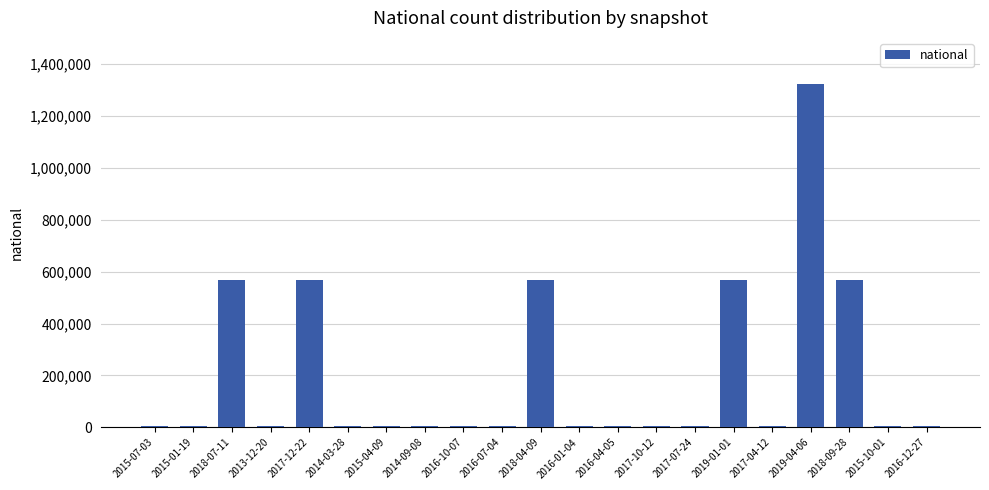

Reading left to right, what are all the values shown in this chart?

4312	4312	567613	4312	567613	4312	4312	4312	4312	4312	567613	4312	4312	4312	4312	567613	4312	1322925	567613	4312	4312